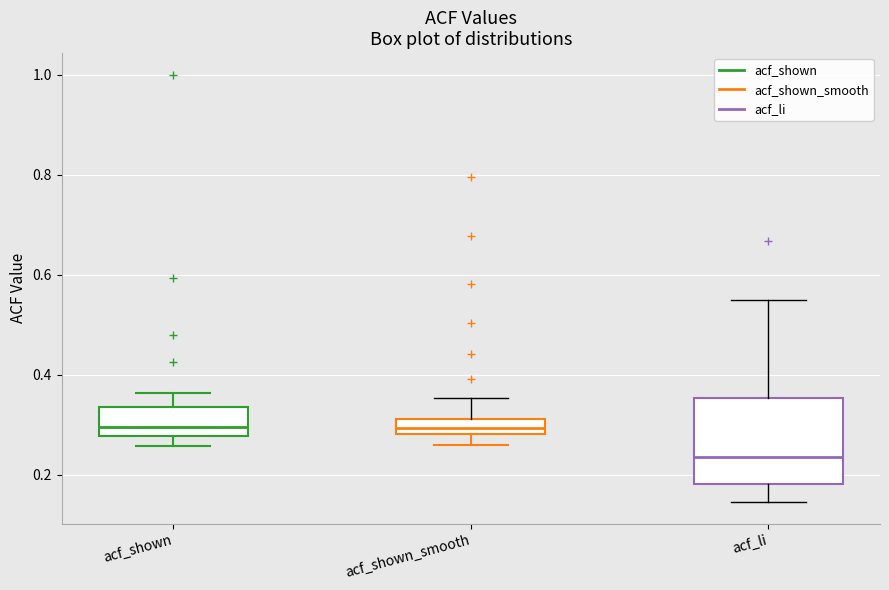

Which box is the tallest, from its lower edge to its upper edge?

acf_li